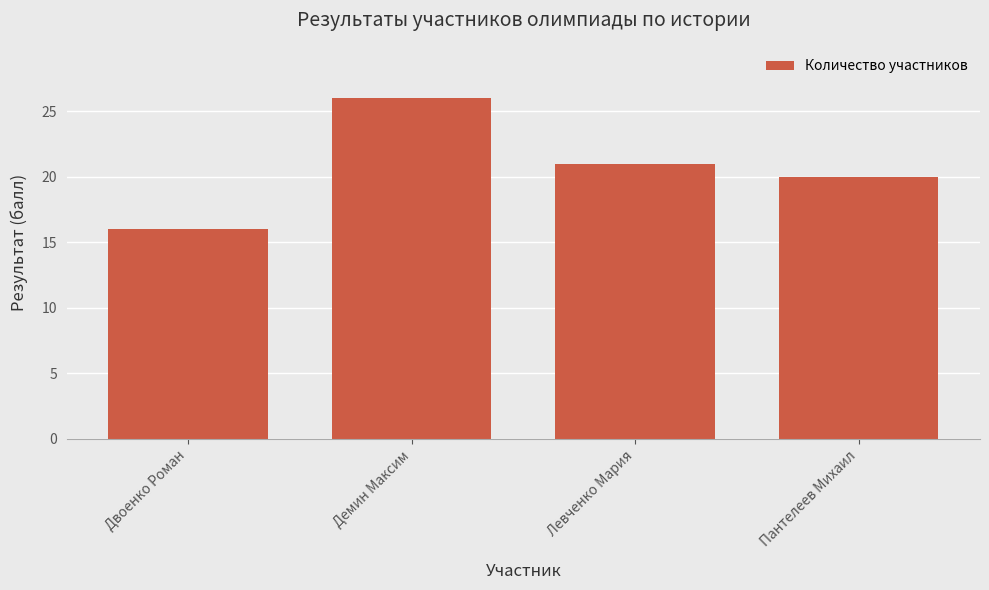

At which label does the data first exceed 21?

Демин Максим